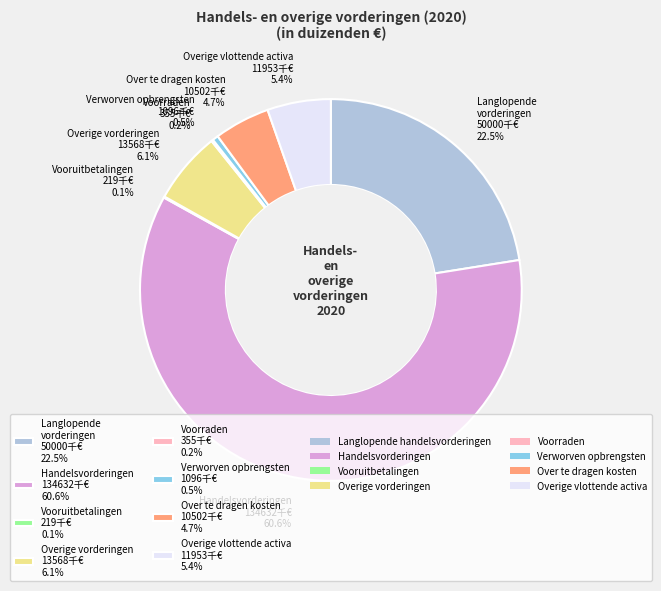

To the nearest percent, what is the difference between the largest and smallest slice percentages?

60%